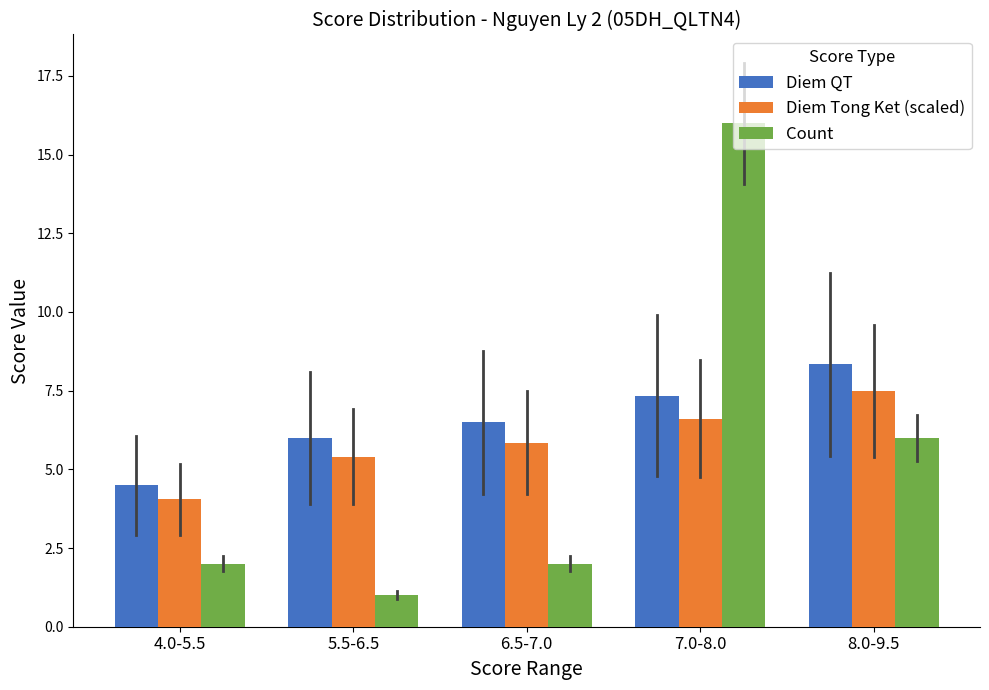

The value of Diem Tong Ket (scaled) at 6.5-7.0 is 5.8. True or false?

True